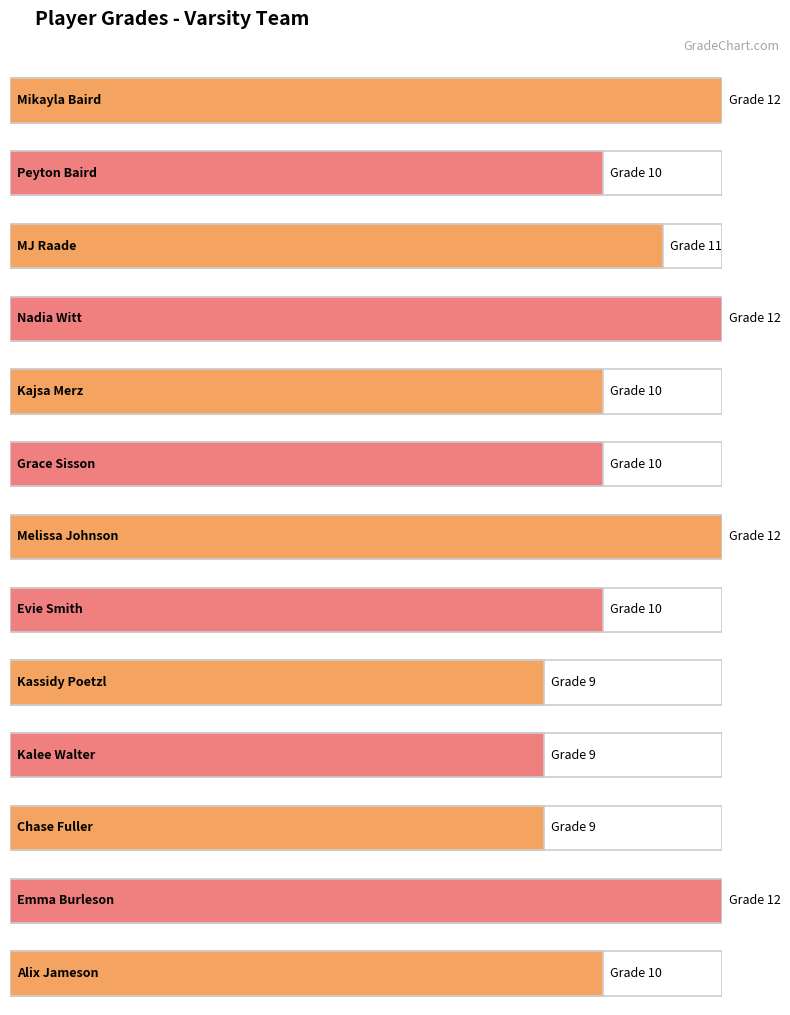

Rank the categories by value from highest to lowest.

Mikayla Baird, Nadia Witt, Melissa Johnson, Emma Burleson, MJ Raade, Peyton Baird, Kajsa Merz, Grace Sisson, Evie Smith, Alix Jameson, Kassidy Poetzl, Kalee Walter, Chase Fuller